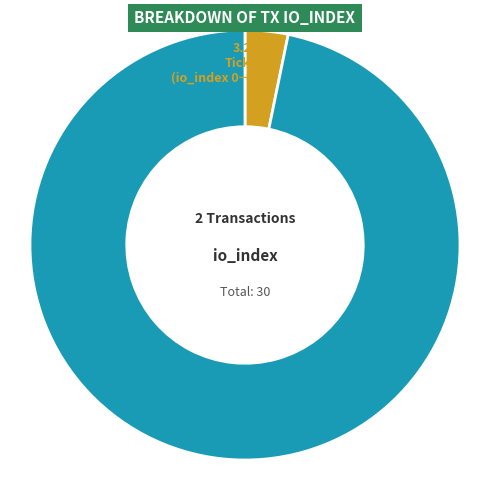

Does Regular represent more than half of the total?

Yes